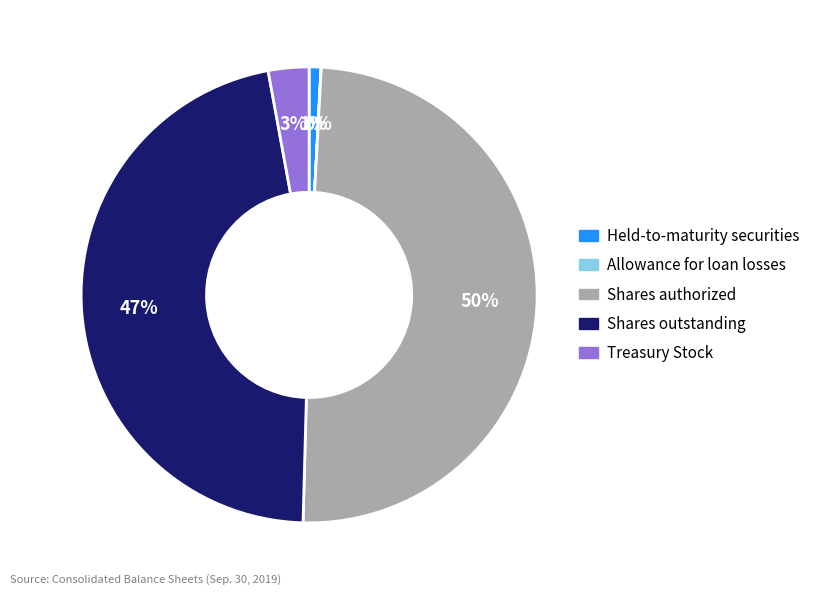

To the nearest percent, what is the difference between the largest and smallest slice percentages?

50%